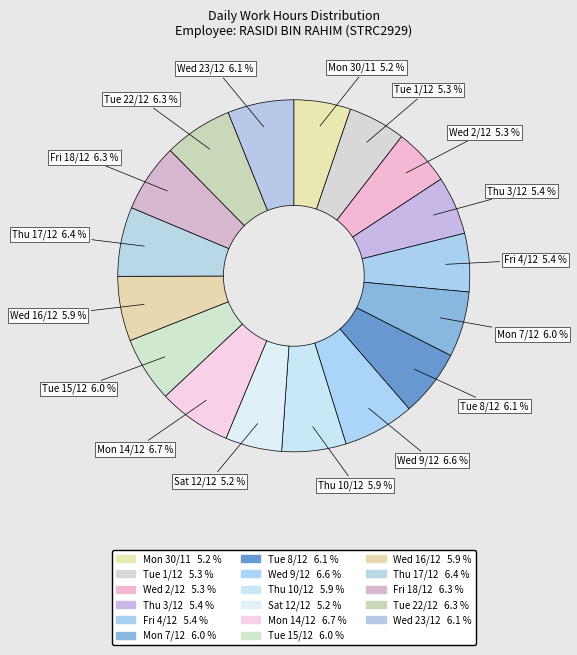

Is Wed 16/12 the majority of the pie?

No